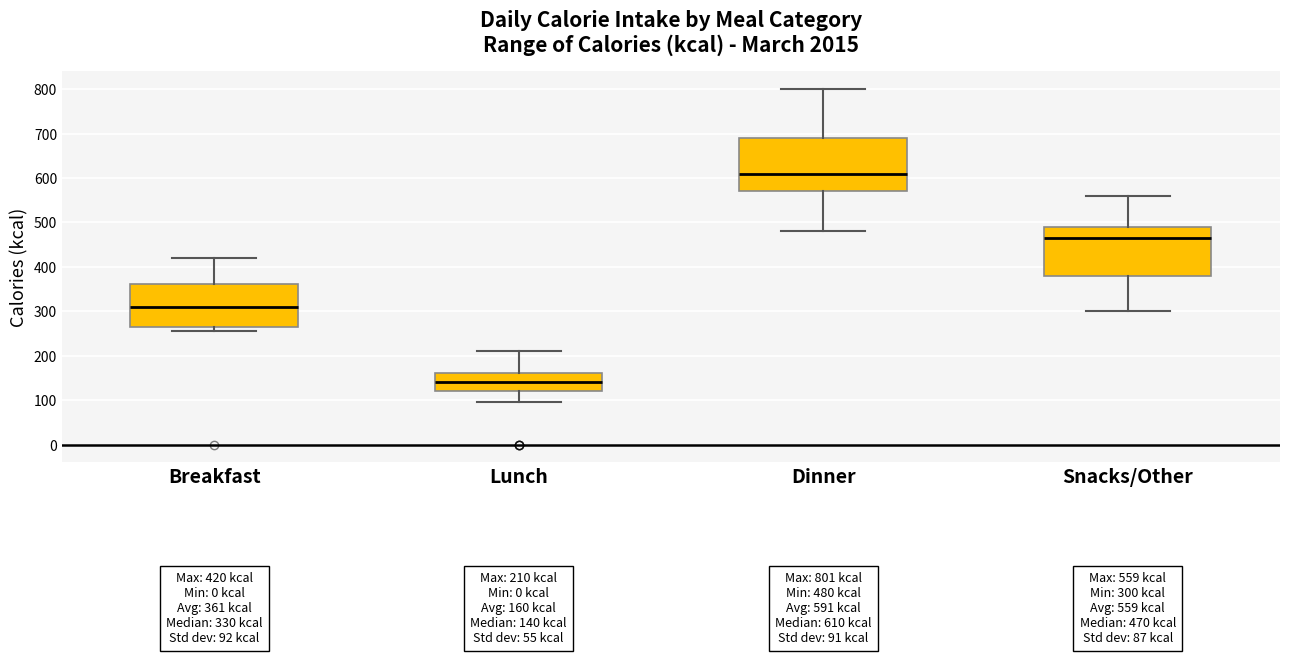

Which box's median line is the lowest?

Lunch